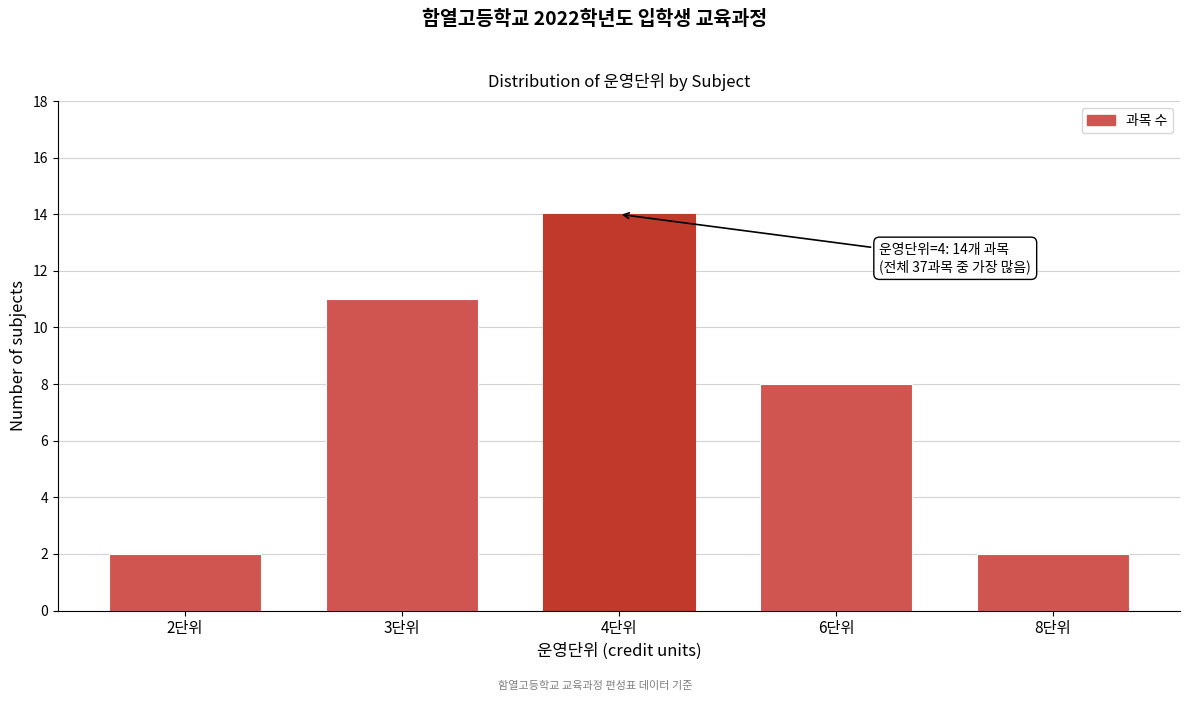

Reading left to right, what are all the values shown in this chart?

2단위=2	3단위=11	4단위=14	6단위=8	8단위=2